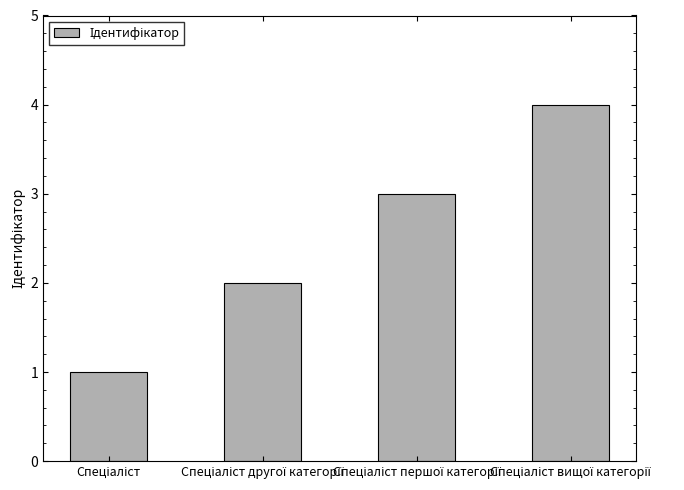

What is the sum of all values?

10